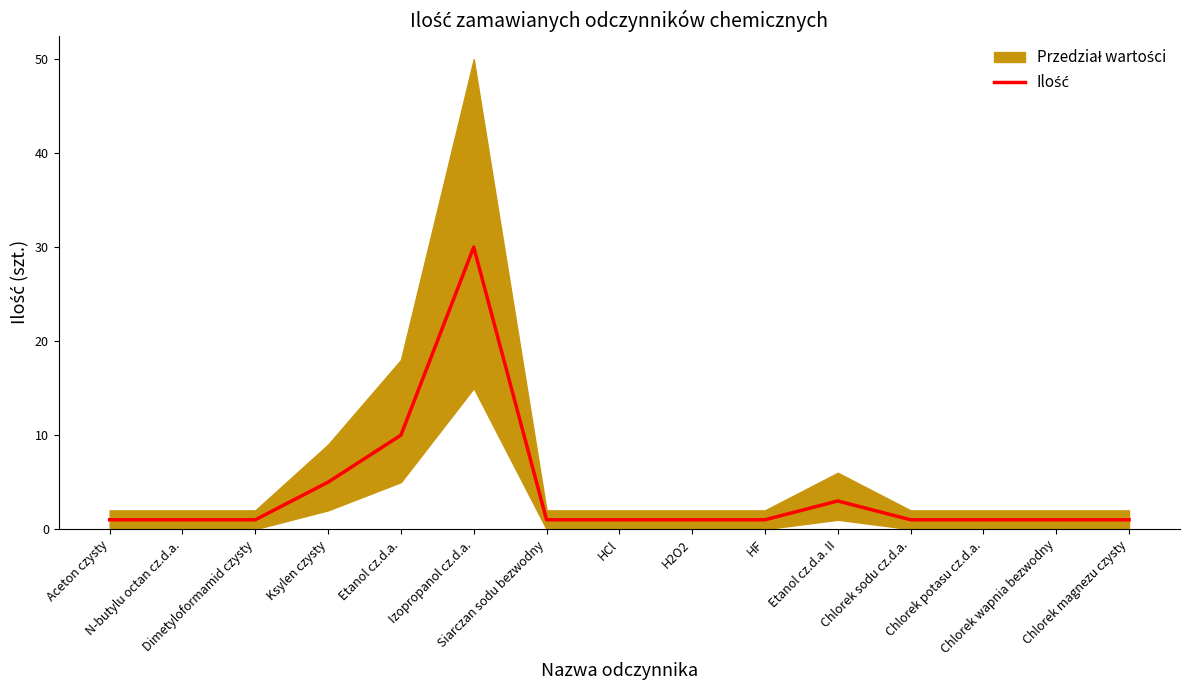

How many values exceed 1?

4